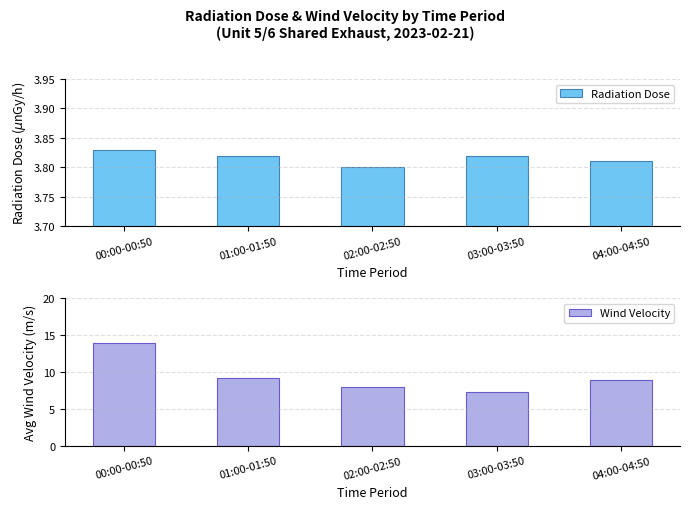

How many bars are there in total?

10